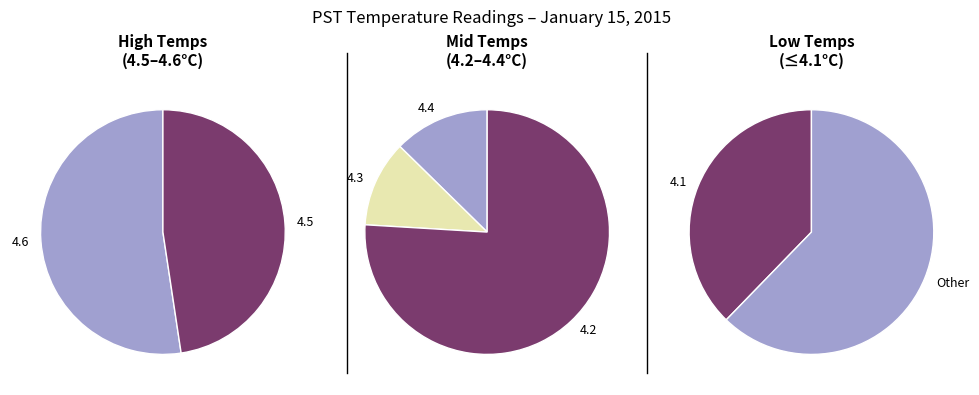

Which category has the biggest portion of the pie?

4.2